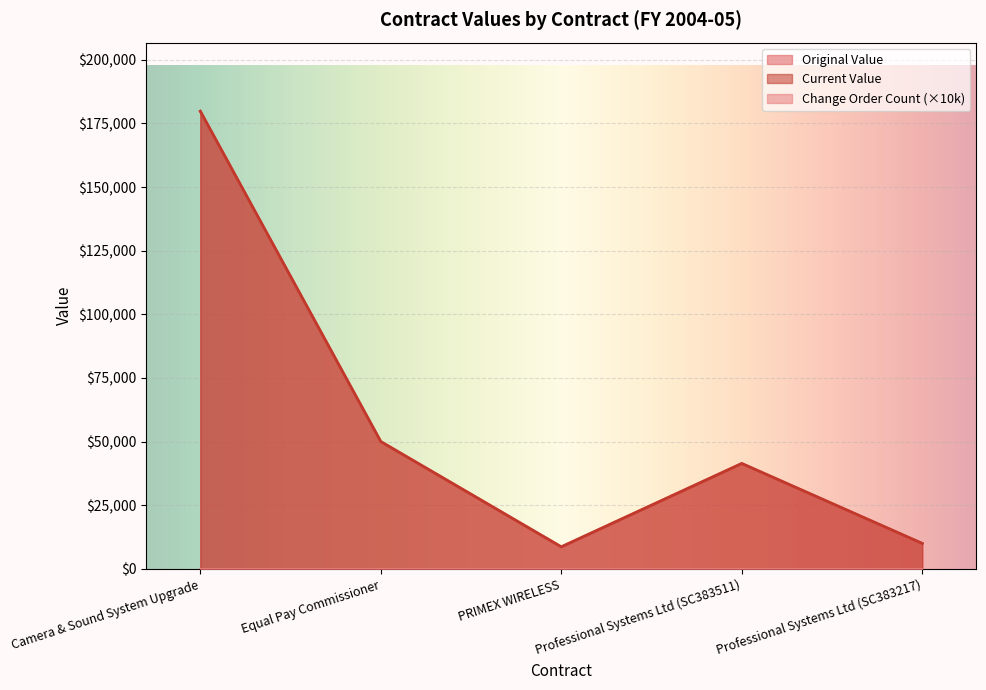

True or false: current_value and original_value intersect in this chart.

False